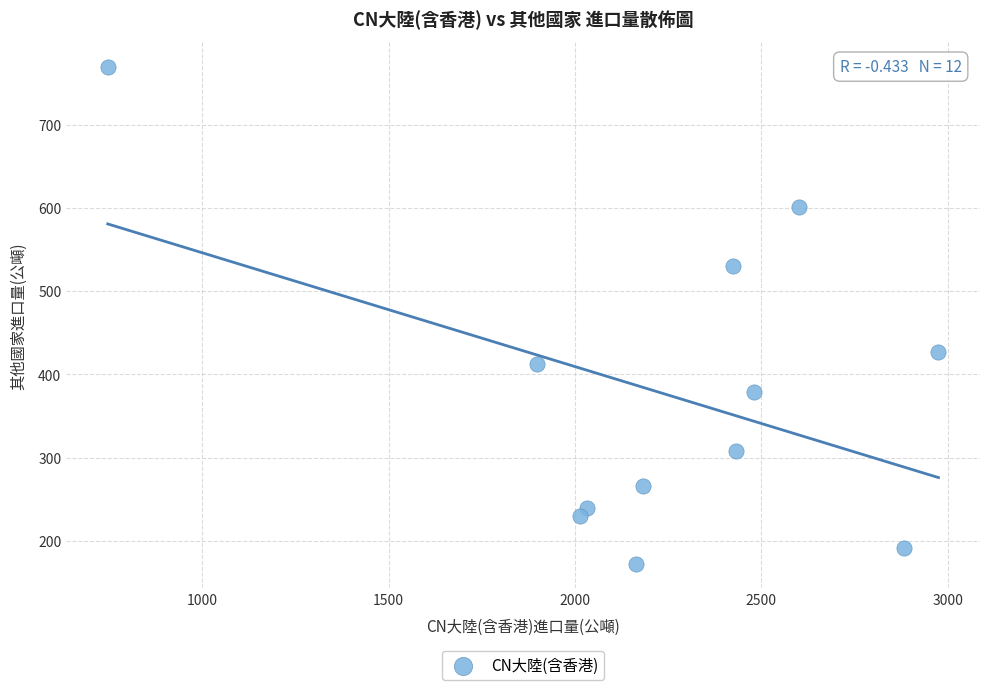

What is the average X value?

2235.7